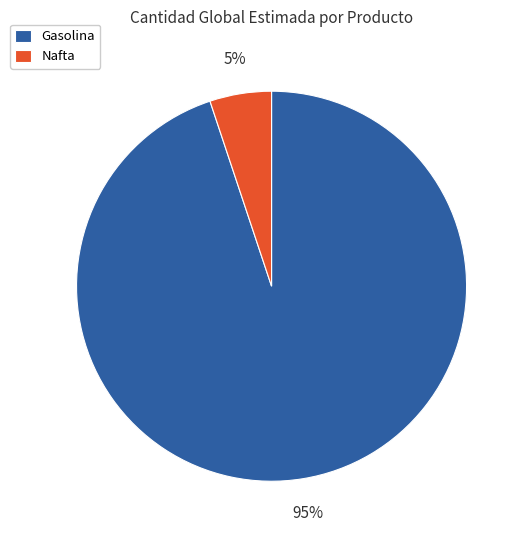

To the nearest percent, what portion does Gasolina represent?

95%